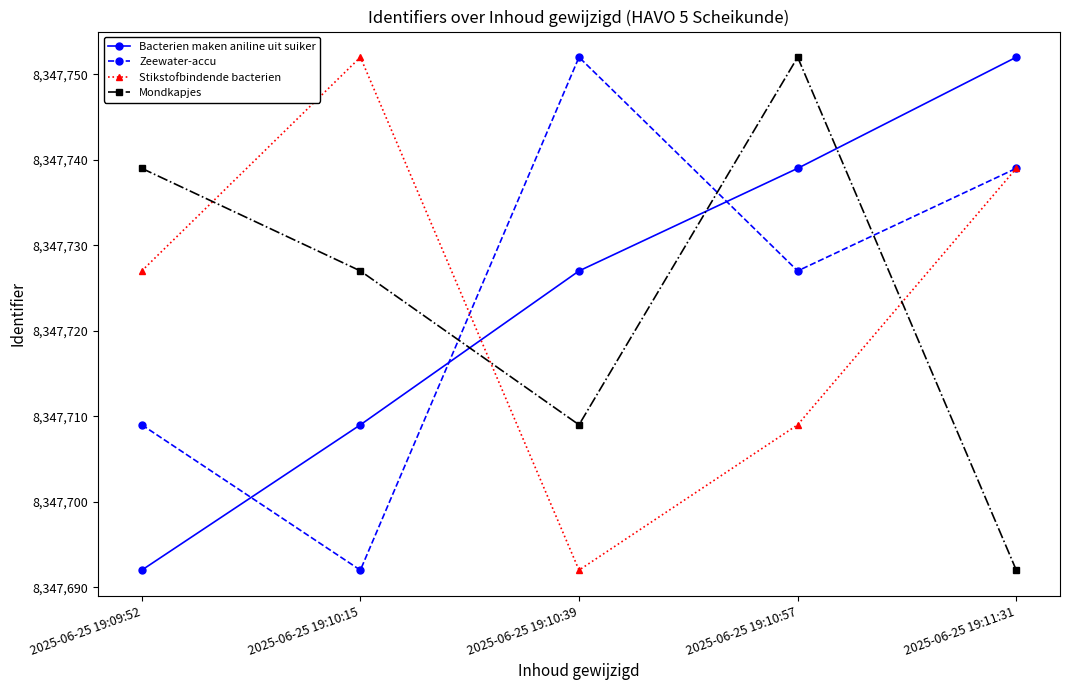

What is the difference between the highest and lowest values at 2025-06-25 19:10:39?

60